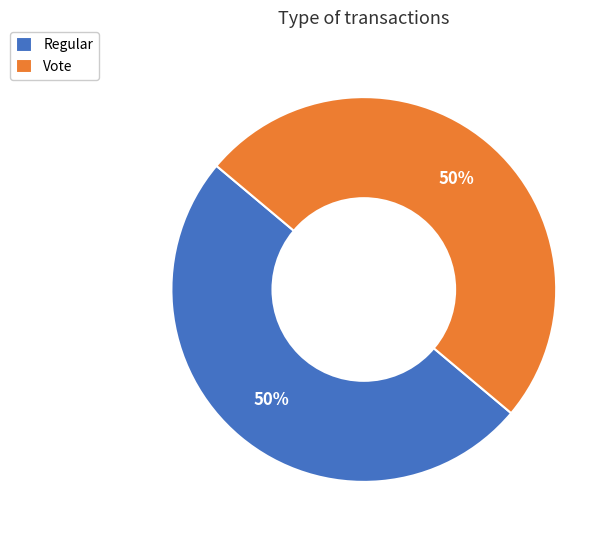

To the nearest percent, what is the difference between the Regular and Vote slice percentages?

0%